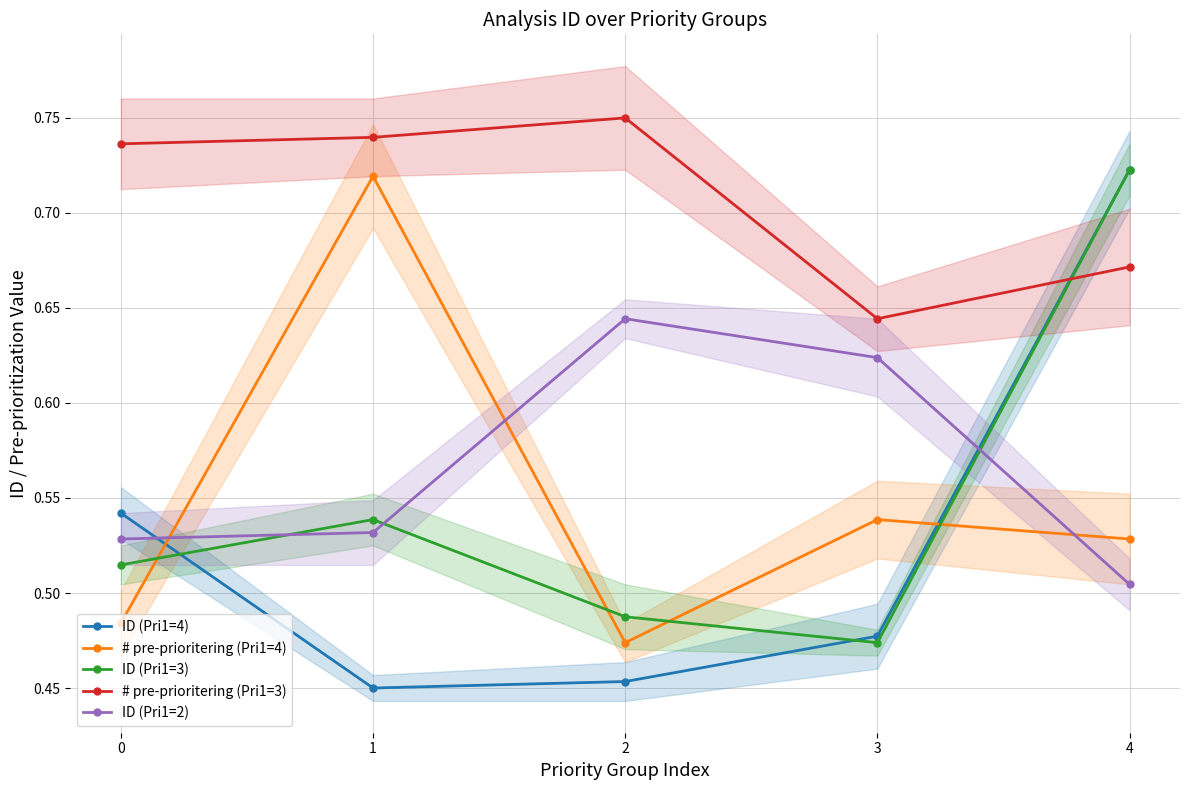

Where do ID (Pri1=4) and # pre-prioritering (Pri1=4) first cross each other?

0 and 1